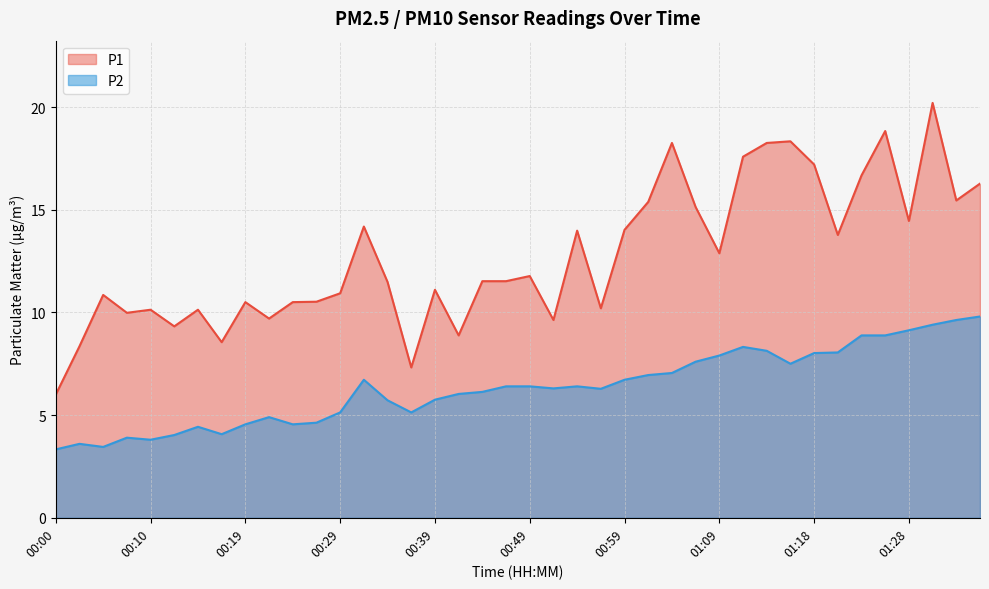

True or false: P1 and P2 intersect in this chart.

False